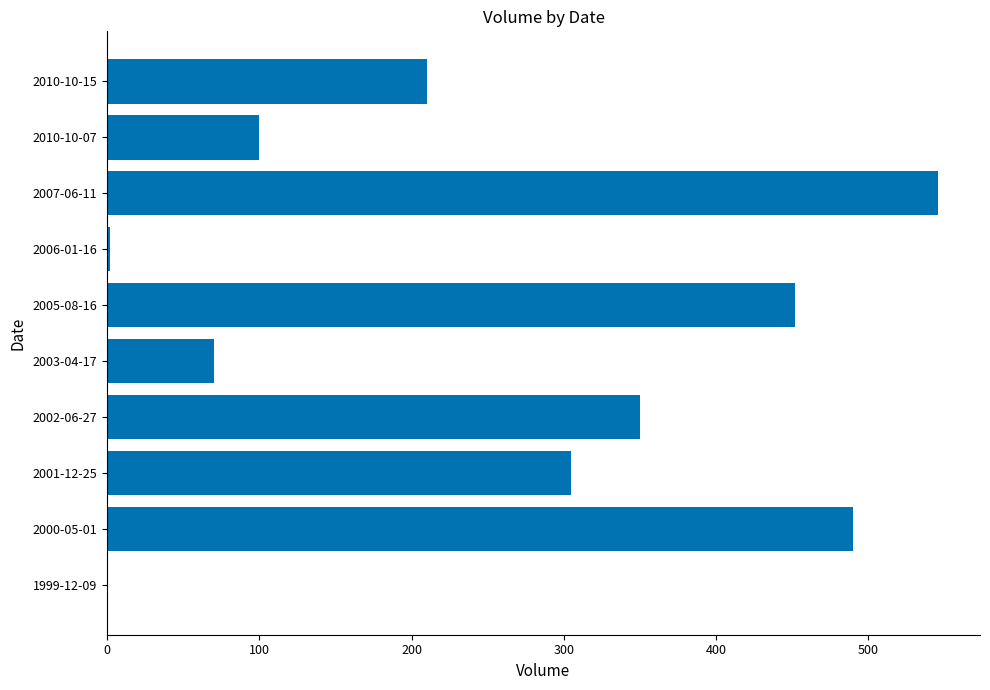

What is the change in value from 2007-06-11 to 2010-10-07?

-446